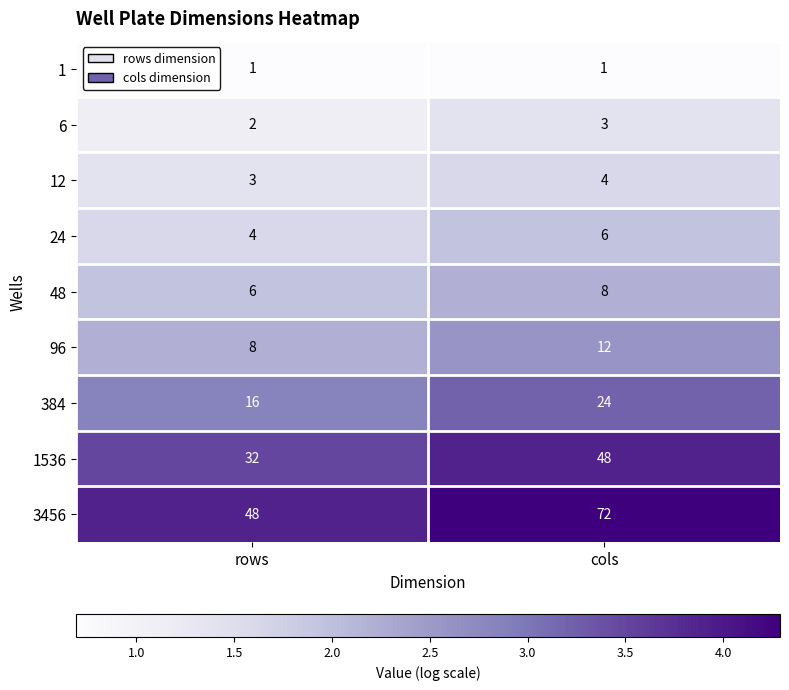

What is the greatest value displayed?

72